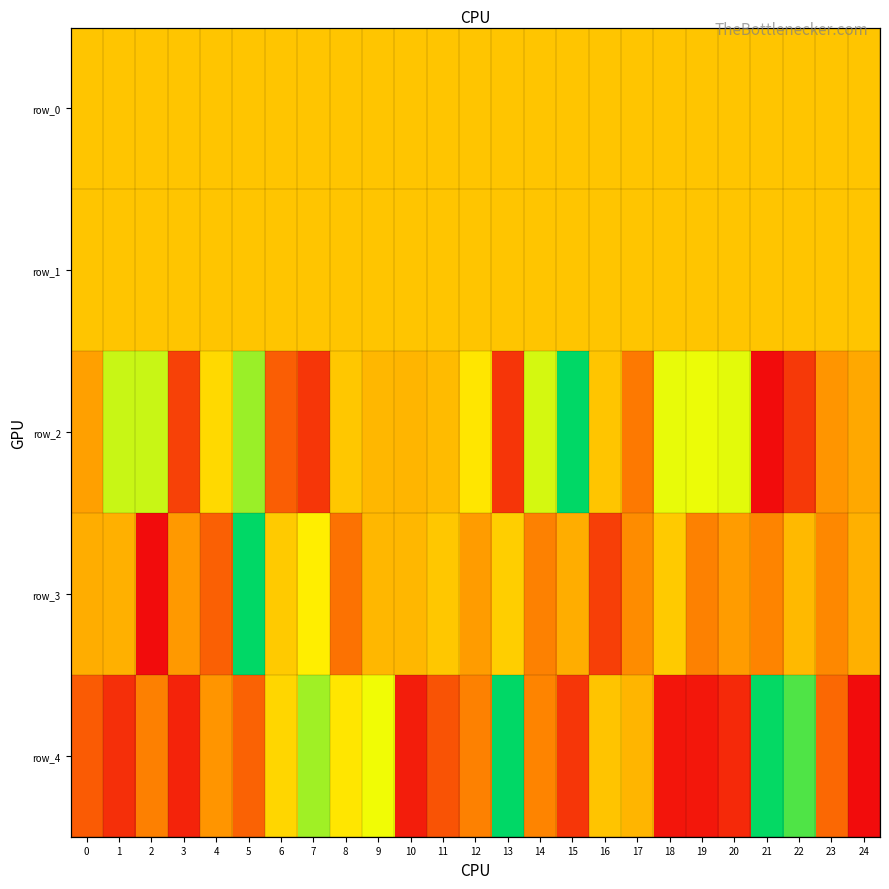

What is the spread (max minus min) of values at 9?

0.2